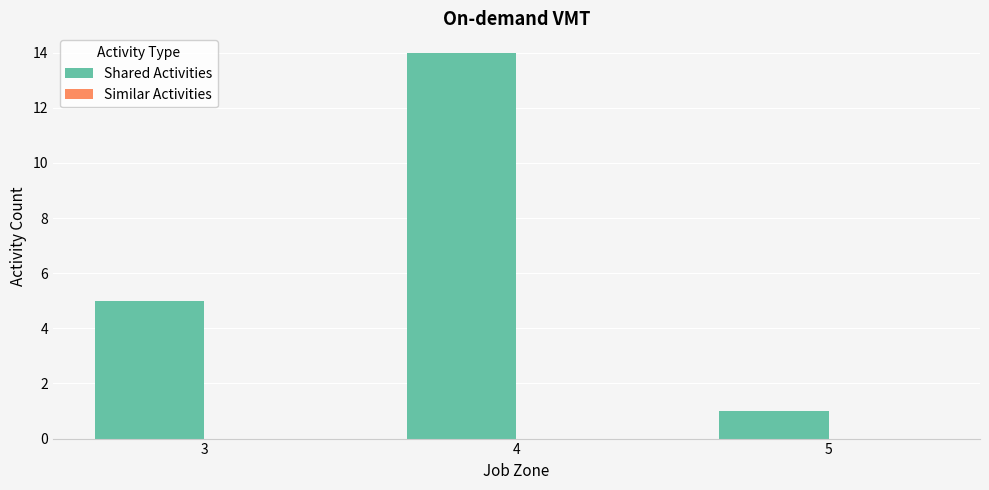

Reading right to left, list all the values displayed in this chart.

5=1	4=14	3=5